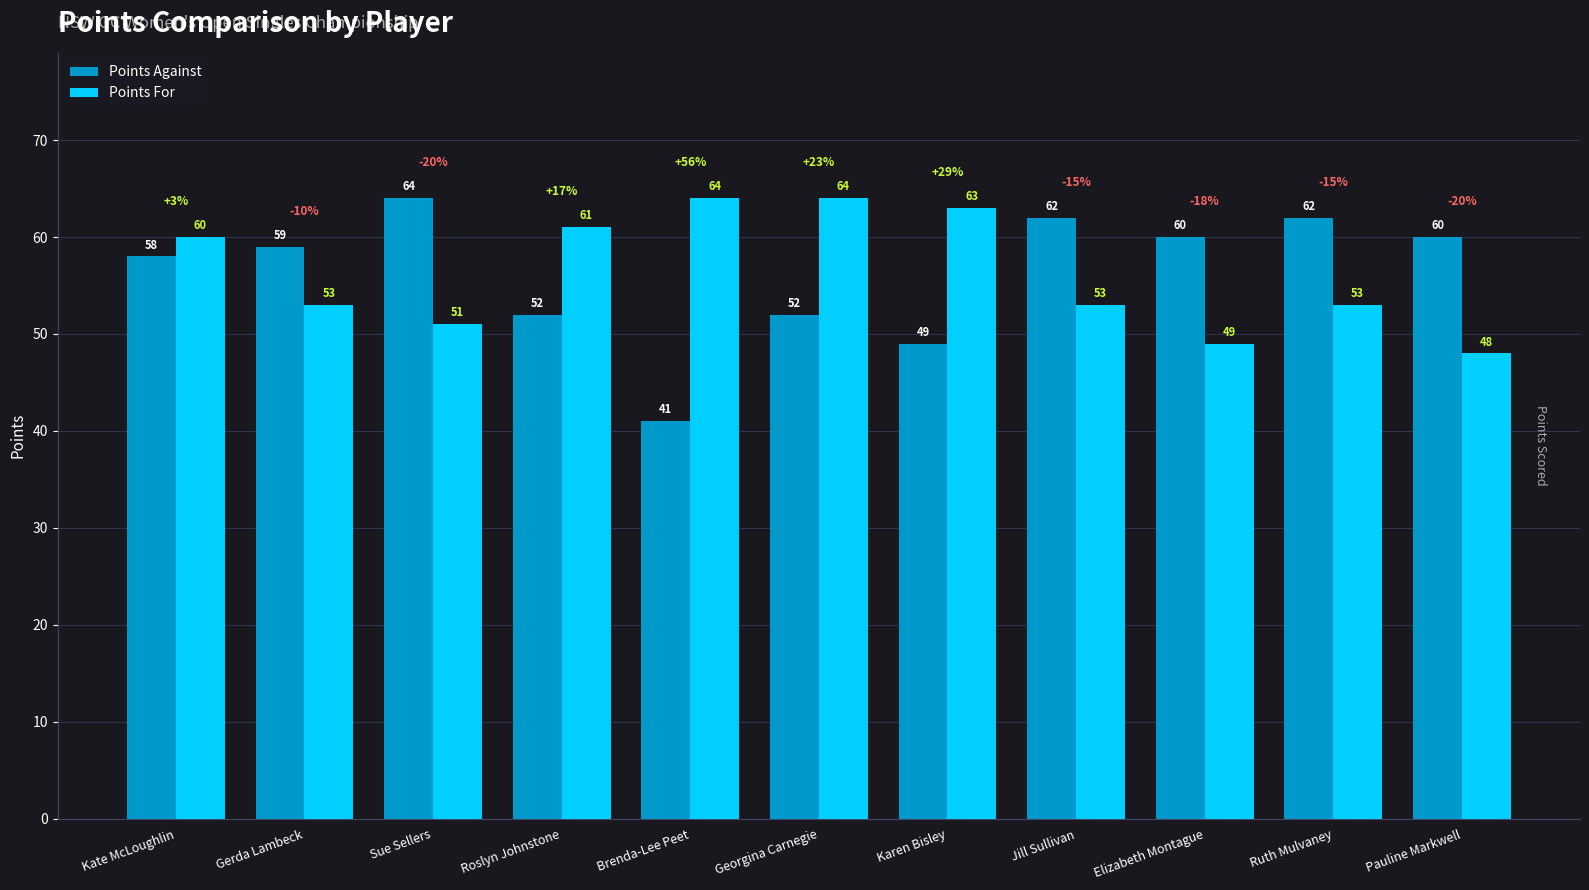

Which series has the widest spread of values?

Points Against